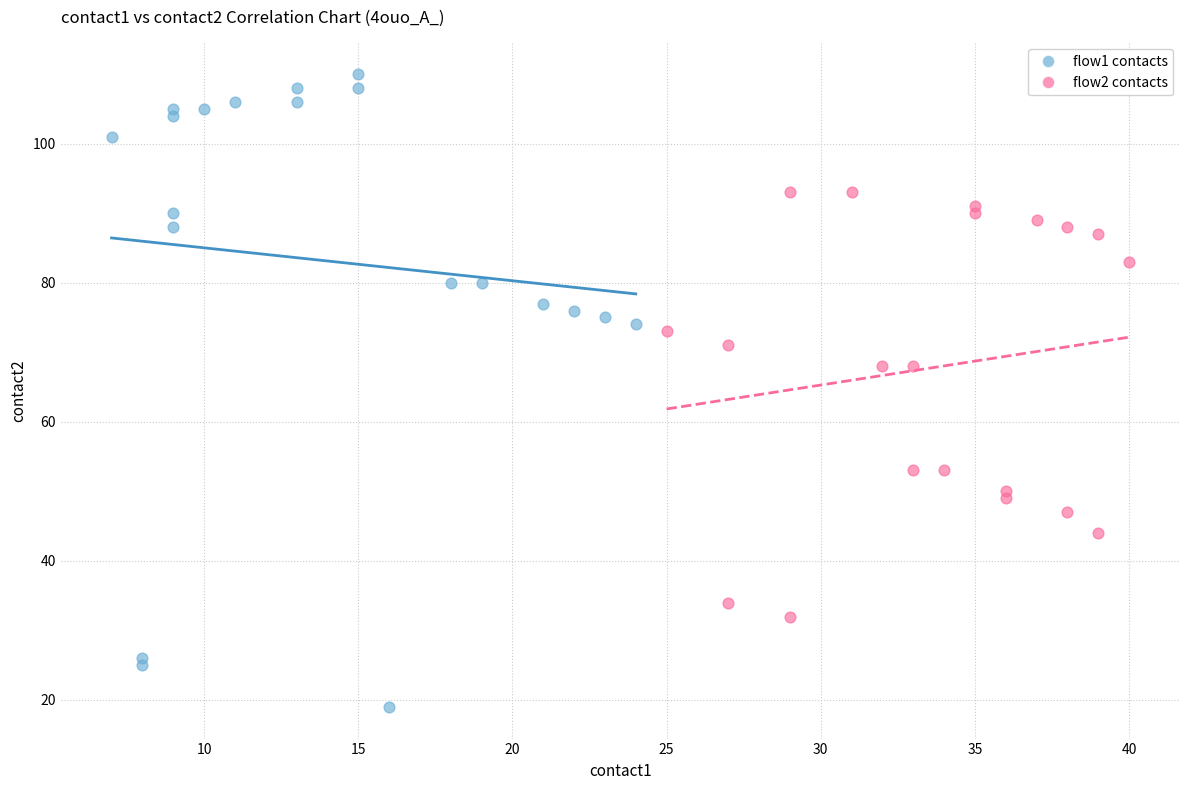

Which series reaches the maximum Y coordinate?

flow1 contacts